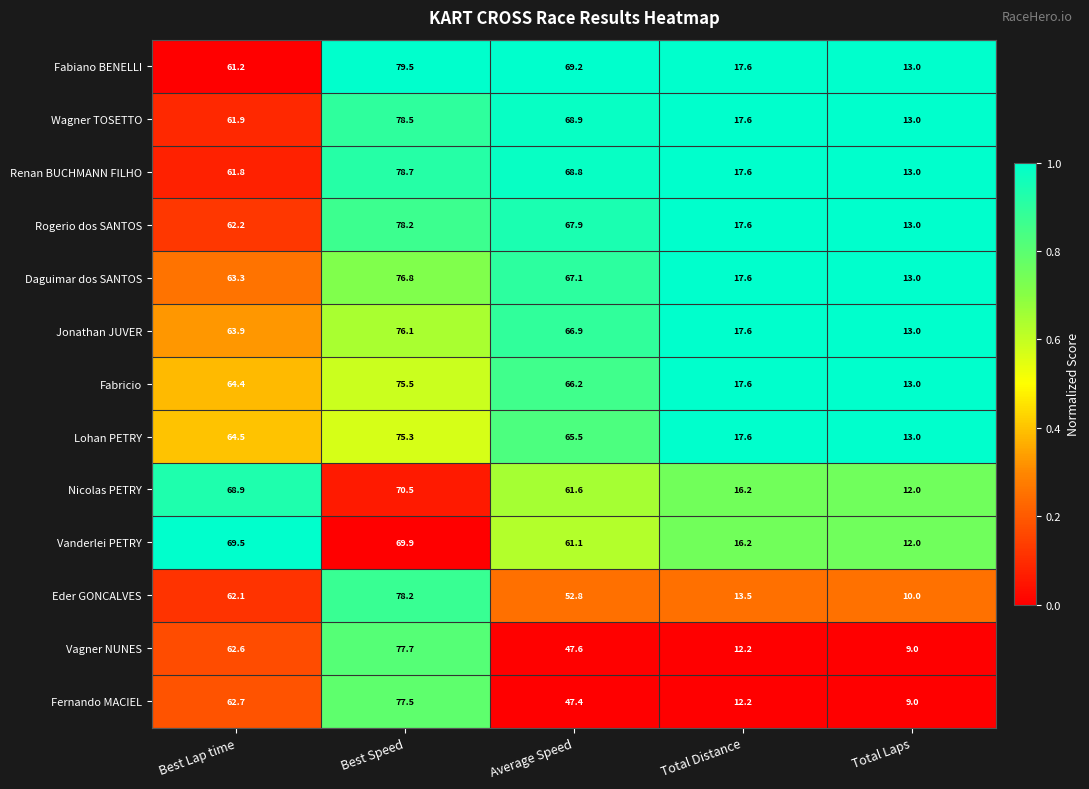

List the labels in order of Vagner NUNES value, largest first.

Best Speed, Best Lap time, Average Speed, Total Distance, Total Laps